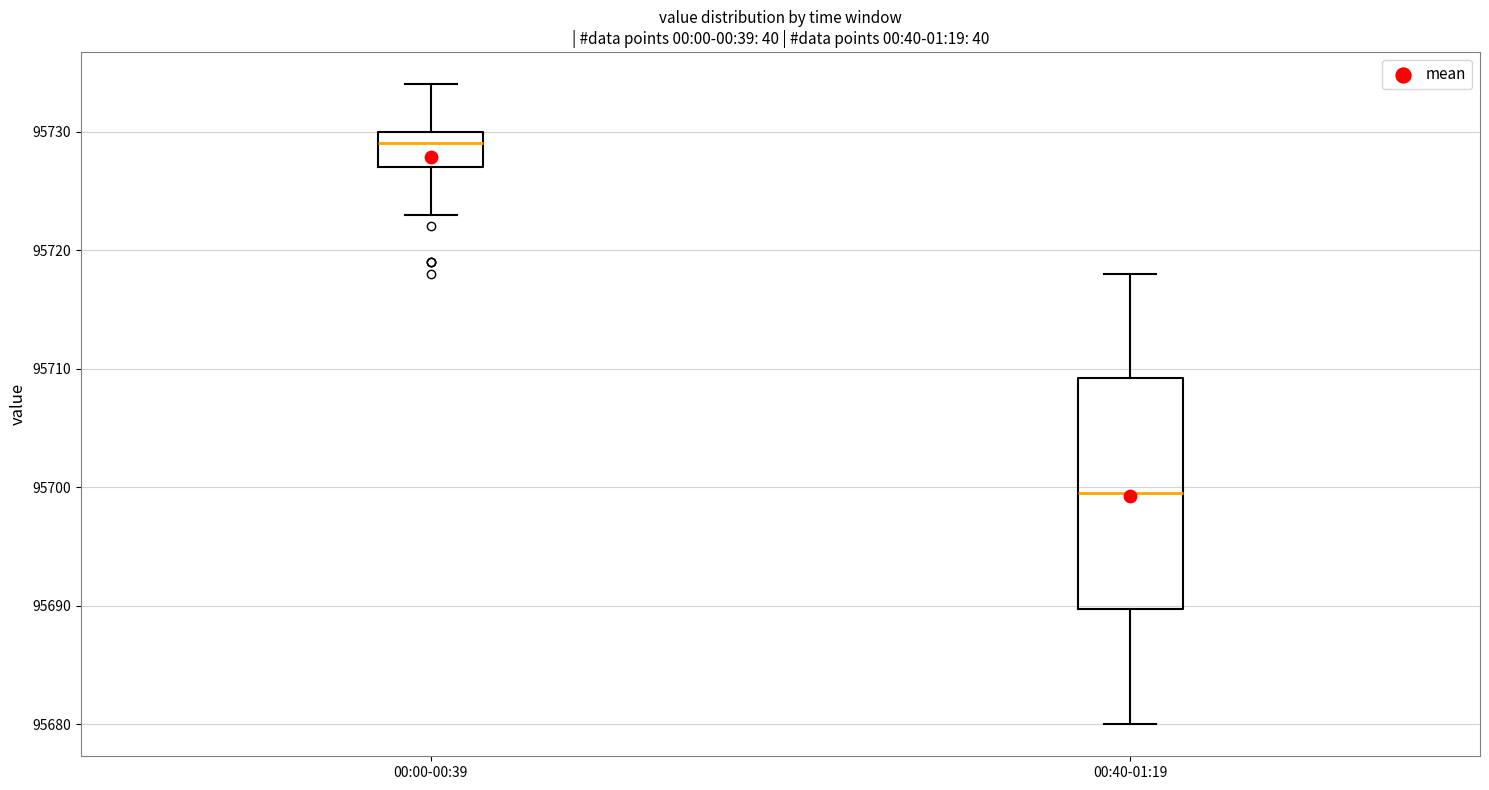

Which box's median line is the lowest?

00:40-01:19